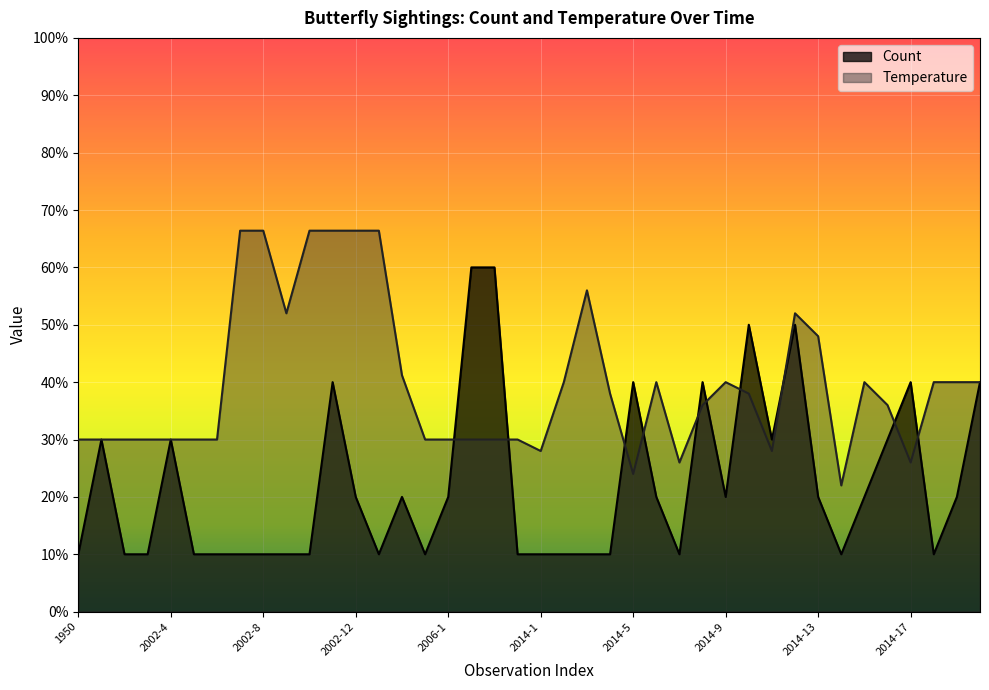

Reading left to right, what are all the values shown in this chart?

1950=10	2002-1=30	2002-2=10	2002-3=10	2002-4=30	2002-5=10	2002-6=10	2002-7=10	2002-8=10	2002-9=10	2002-10=10	2002-11=40	2002-12=20	2002-13=10	2002-14=20	2005=10	2006-1=20	2008-1=60	2008-2=60	1963=10	2014-1=10	2014-2=10	2014-3=10	2014-4=10	2014-5=40	2014-6=20	2014-7=10	2014-8=40	2014-9=20	2014-10=50	2014-11=30	2014-12=50	2014-13=20	2014-14=10	2014-15=20	2014-16=30	2014-17=40	2014-18=10	2014-19=20	2014-20=40